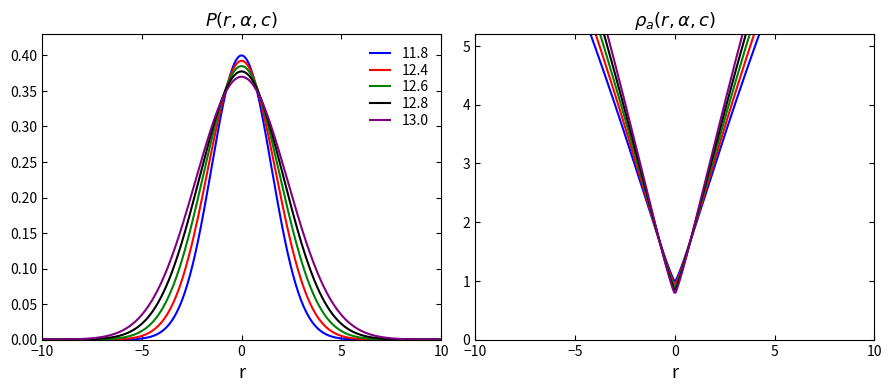

At how many categories does at least one series exceed 6?

14